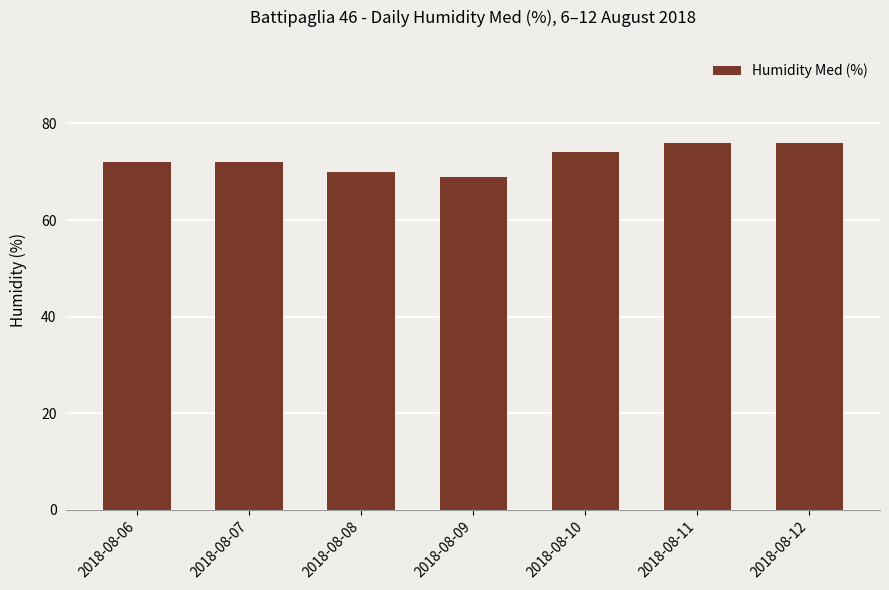

Is it true that the value at 2018-08-09 is 39?

False